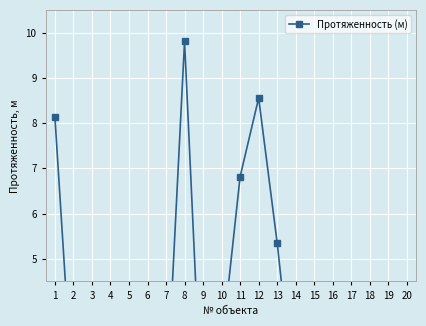

The value at 7 is 1.7. True or false?

True